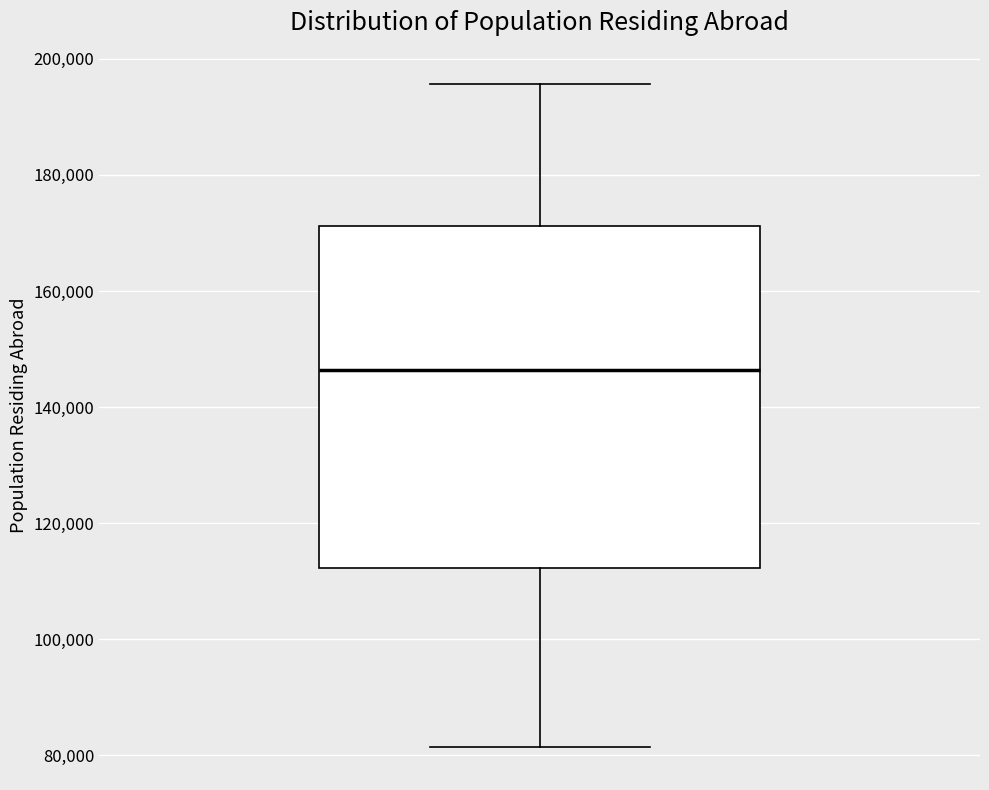

Transcribe this box plot: give where the median line is, the range the box spans, and where the two whiskers end, as read against the y-axis. The values are not printed on the chart, so give them approximately, as read against the axis.

median 146000, box 112000 to 172000, whiskers 82000 to 196000